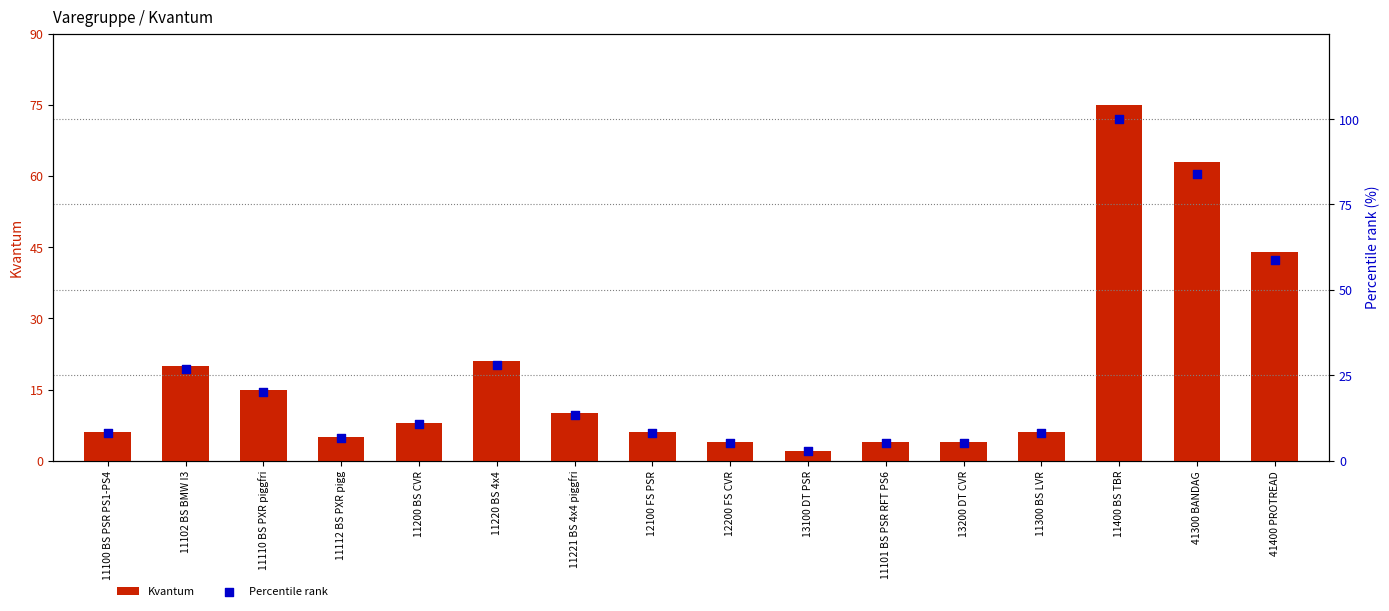

Is the value of Percentile rank at 11400 BS TBR greater than the value of Kvantum at 13200 DT CVR?

Yes